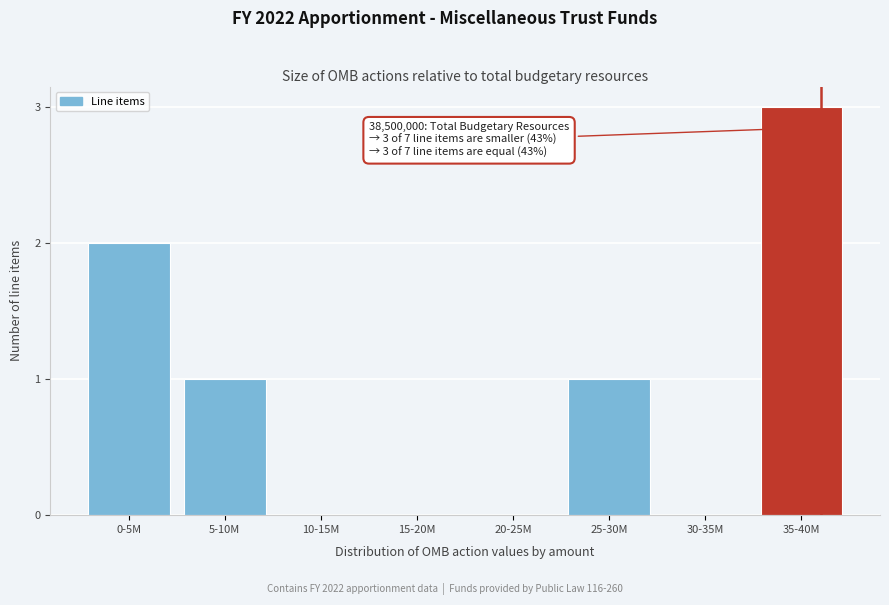

Reading left to right, what are all the values shown in this chart?

0-5M=2	5-10M=1	10-15M=0	15-20M=0	20-25M=0	25-30M=1	30-35M=0	35-40M=3